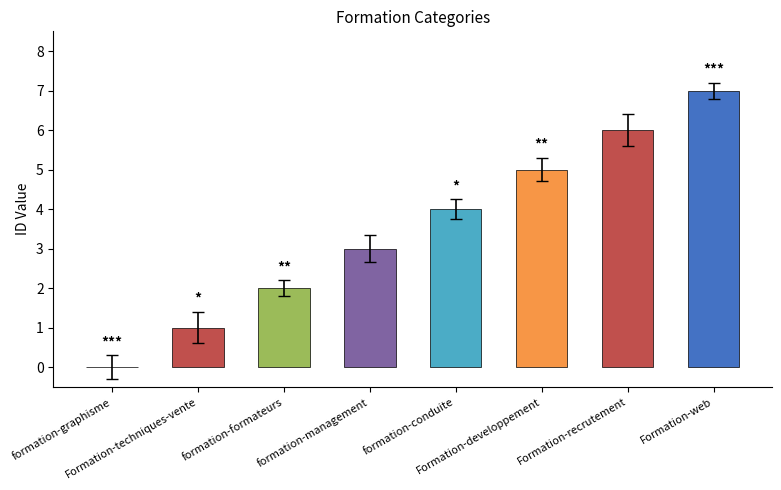

Which label corresponds to the largest value in the chart?

Formation-web